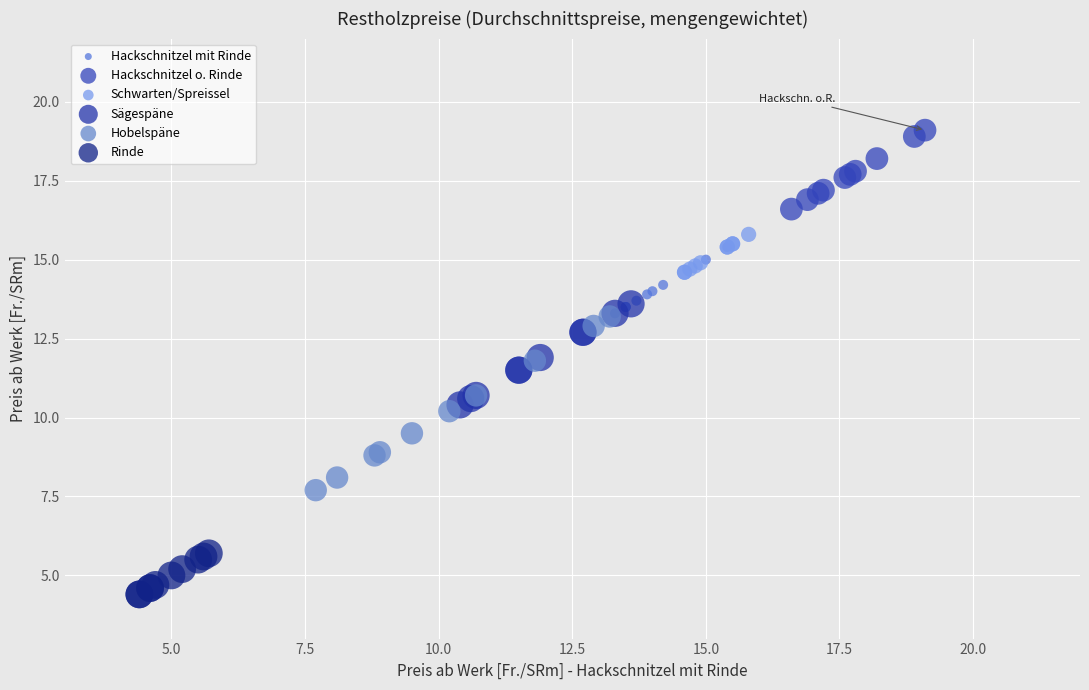

What are all the series names shown in the legend?

Hackschnitzel mit Rinde, Hackschnitzel o. Rinde, Schwarten/Spreissel, Sägespäne, Hobelspäne, Rinde